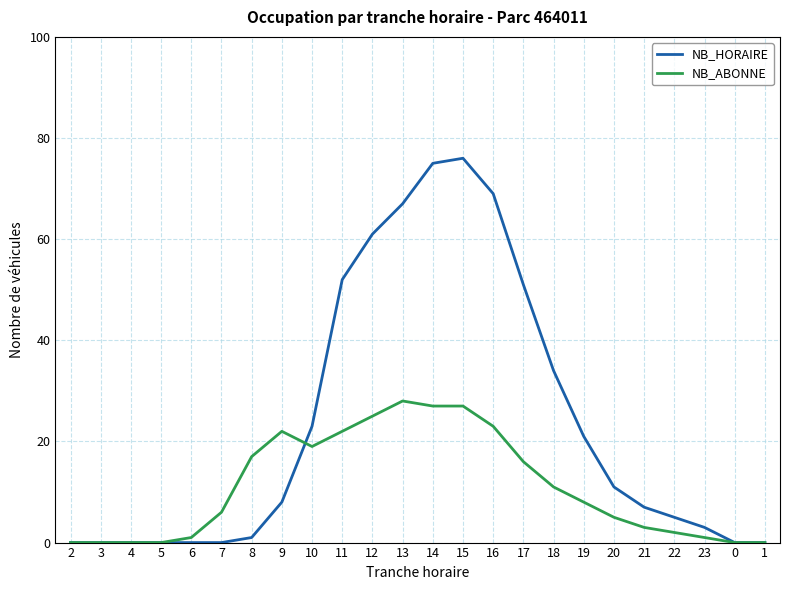

Count the number of data series in this chart.

2